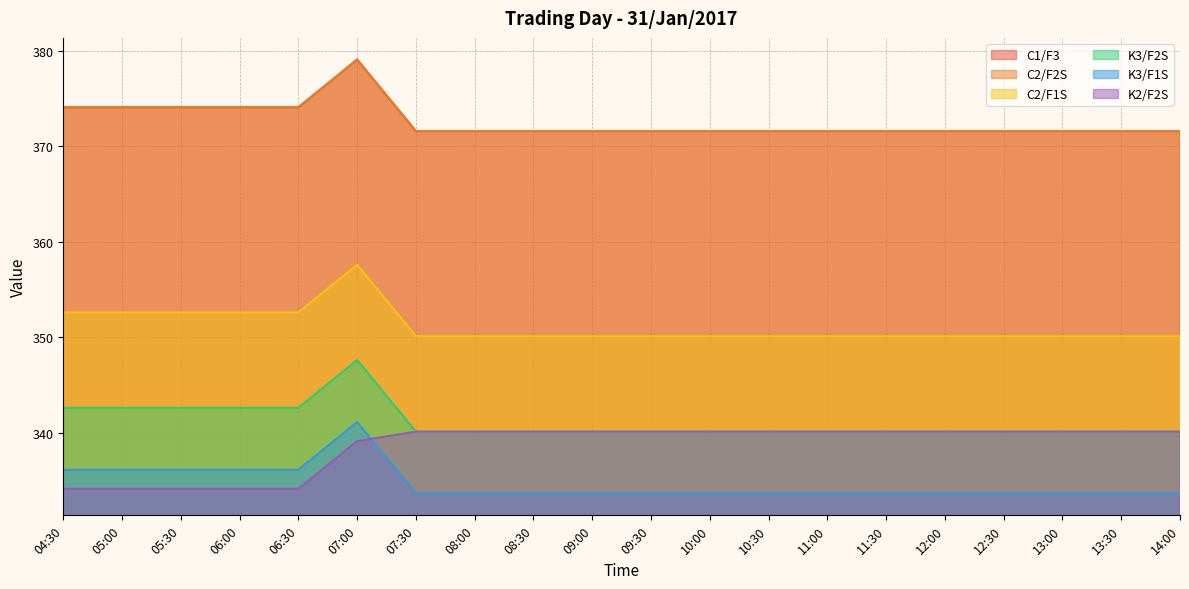

What position from the left is 11:30?

15